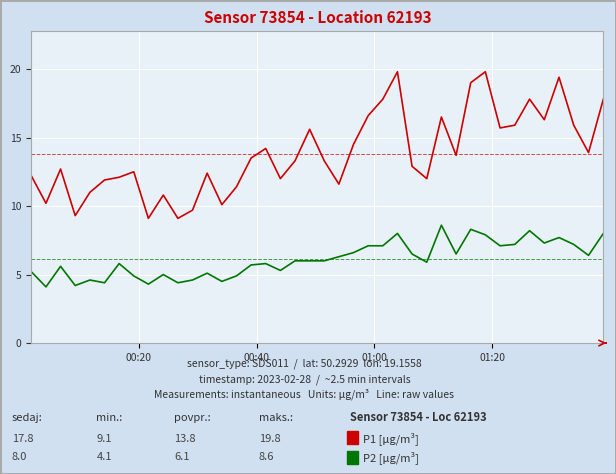

What is the maximum value shown in the chart?

19.8